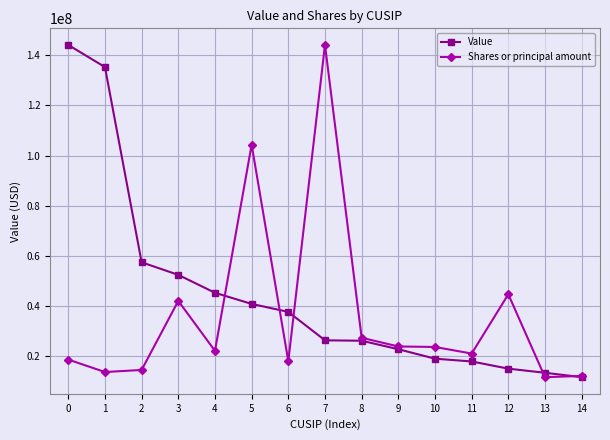

Where is the first local maximum for Shares or principal amount?

3